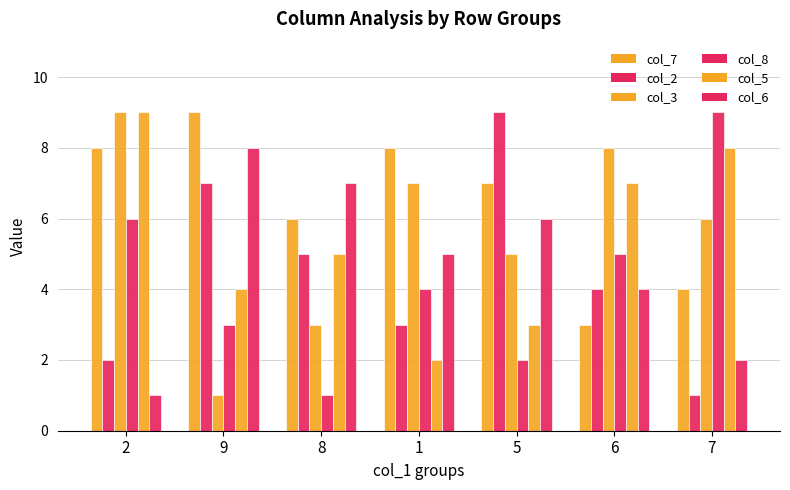

Count the number of data series in this chart.

6